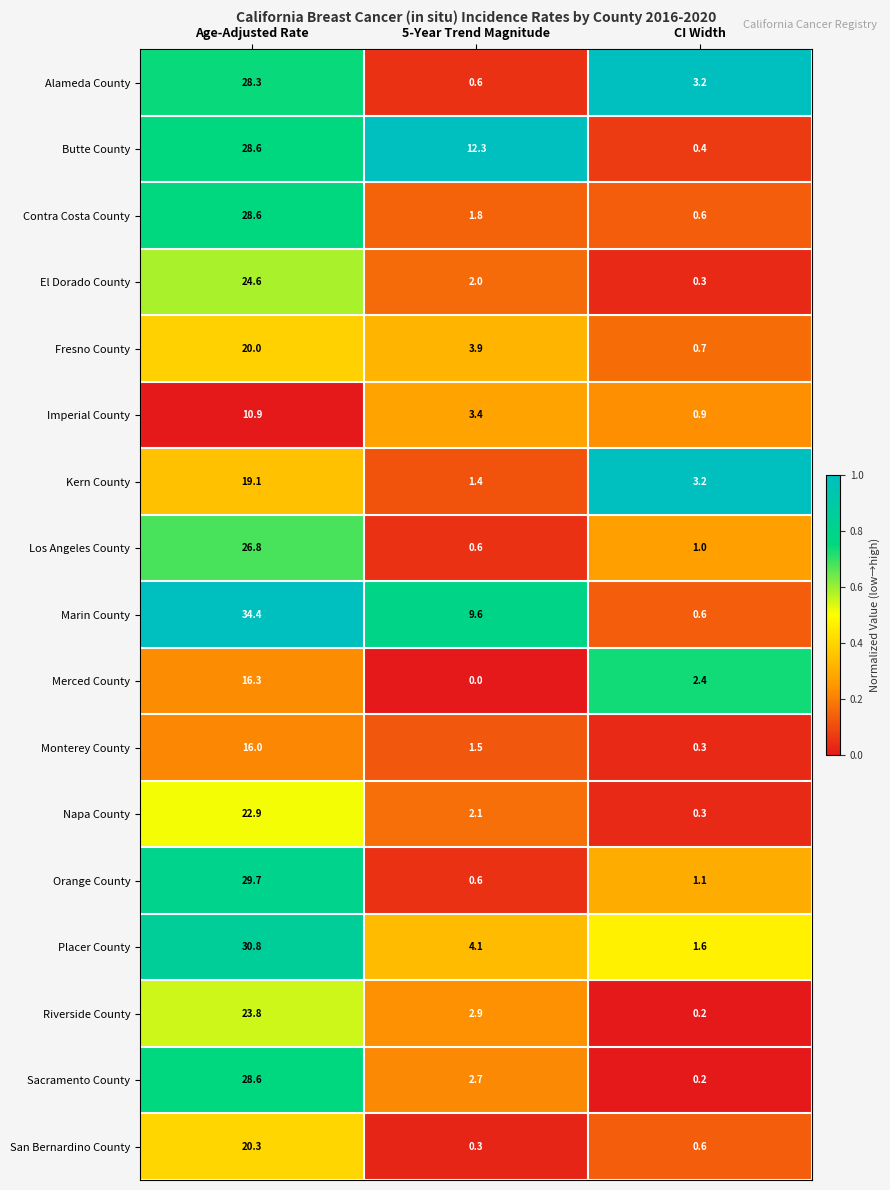

What value does the Imperial County series have at 5-Year Trend Magnitude?

3.4